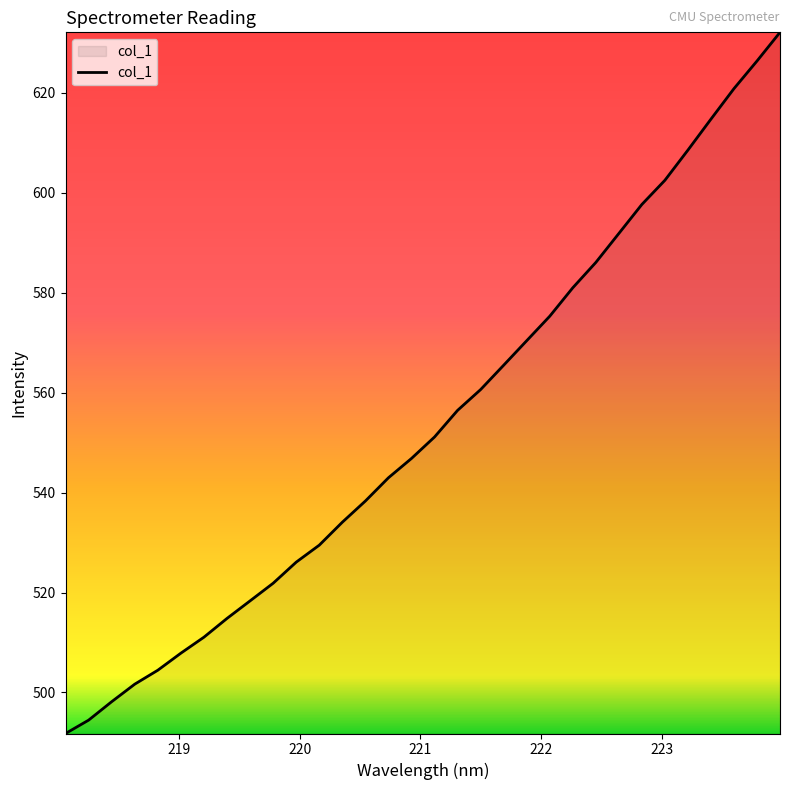

What is the difference between the maximum and minimum values?

140.3